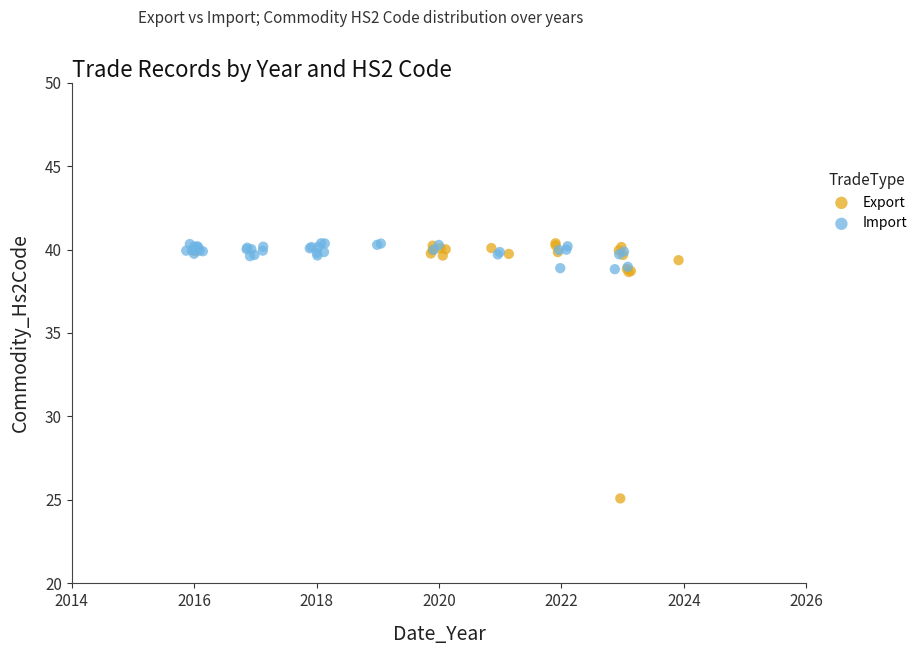

Which series has the largest Y range (max minus min)?

Export